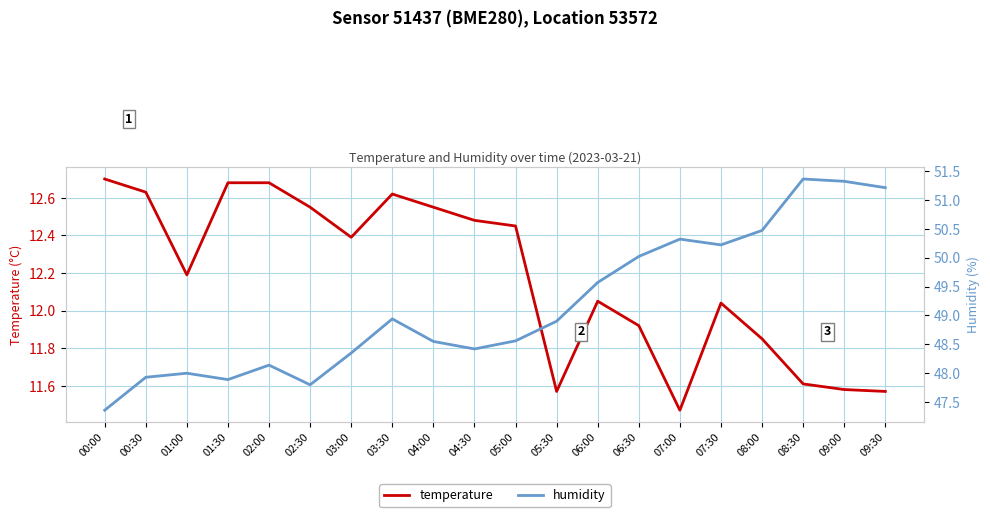

Reading right to left, transcribe all the data shown in this chart.

temperature: 09:30=11.6	09:00=11.6	08:30=11.6	08:00=11.8	07:30=12.0	07:00=11.5	06:30=11.9	06:00=12.1	05:30=11.6	05:00=12.4	04:30=12.5	04:00=12.6	03:30=12.6	03:00=12.4	02:30=12.6	02:00=12.7	01:30=12.7	01:00=12.2	00:30=12.6	00:00=12.7
humidity: 09:30=51.2	09:00=51.3	08:30=51.4	08:00=50.5	07:30=50.2	07:00=50.3	06:30=50.0	06:00=49.6	05:30=48.9	05:00=48.6	04:30=48.4	04:00=48.5	03:30=48.9	03:00=48.4	02:30=47.8	02:00=48.1	01:30=47.9	01:00=48.0	00:30=47.9	00:00=47.4